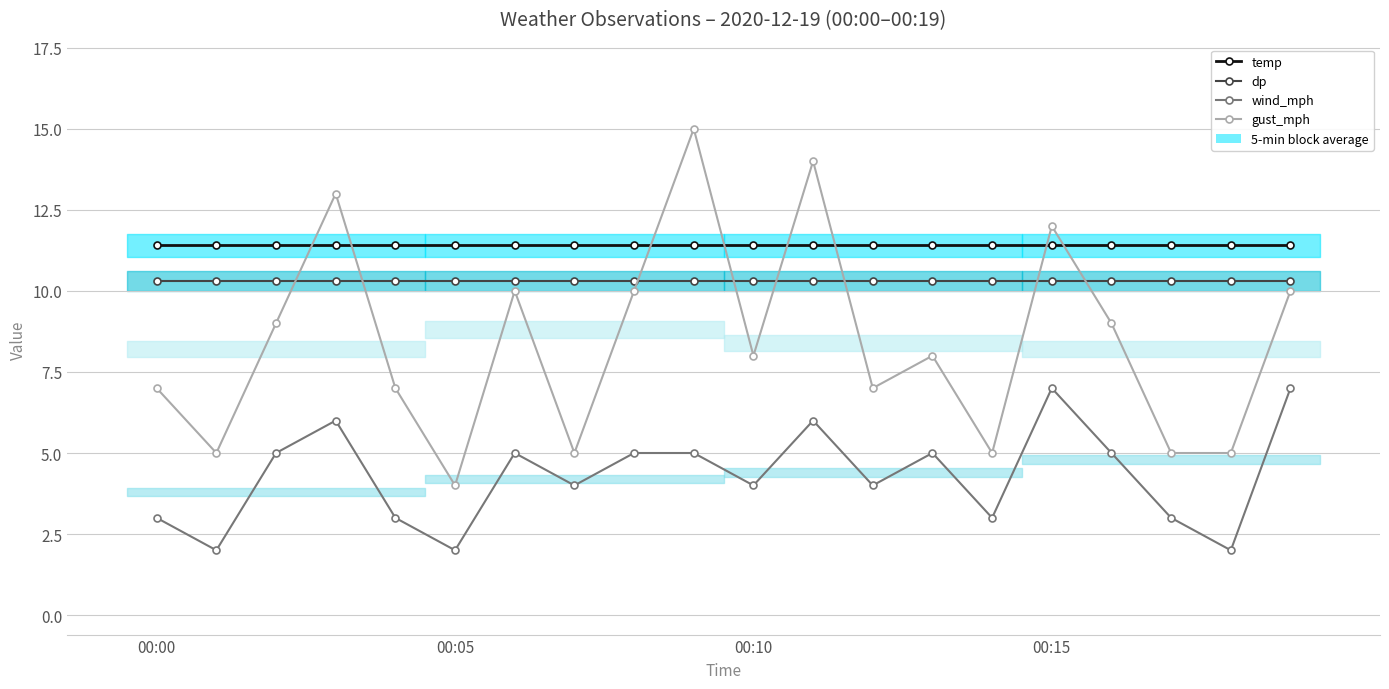

True or false: gust_mph has more than 0 points higher than both neighbors.

True